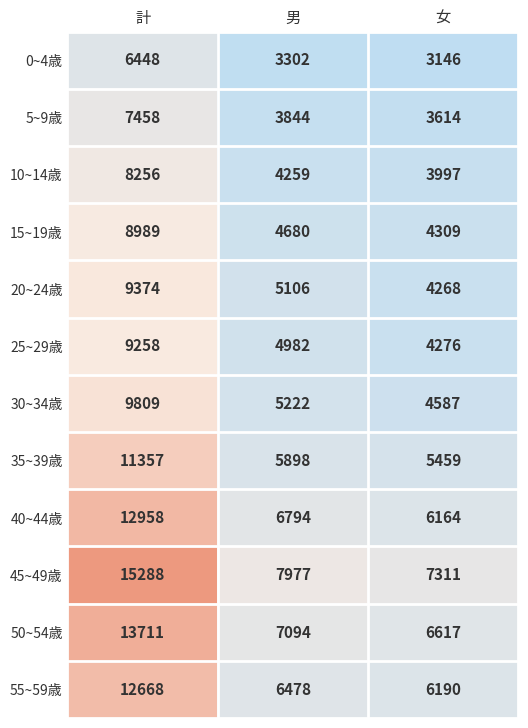

What is the minimum value shown in the chart?

3146